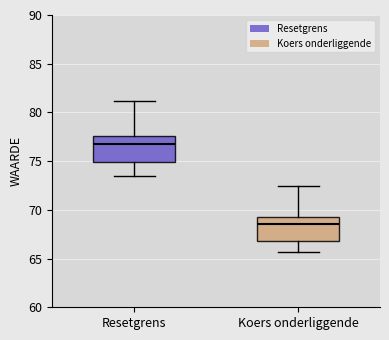

Reading left to right, transcribe this box plot: for each box, give where its median line is, the range the box spans, and where its two whiskers end, as read against the y-axis. The values are not printed on the chart, so give them approximately, as read against the axis.

Resetgrens: median 76.5, box 75.0 to 77.5, whiskers 73.5 to 81.0
Koers onderliggende: median 68.5, box 67.0 to 69.5, whiskers 65.5 to 72.5